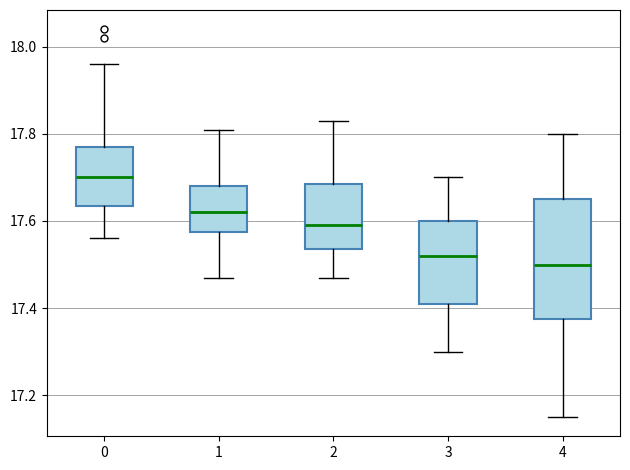

Comparing the boxes themselves (not the whiskers), which one is the tallest?

4